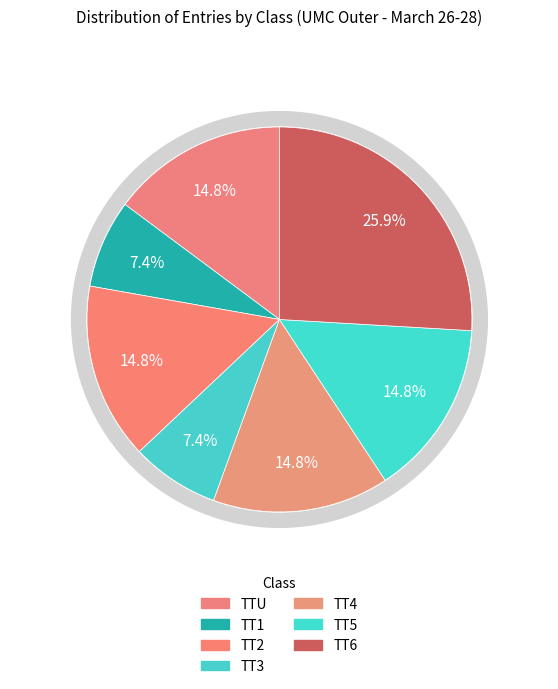

Is it true that TT5 is 15% of the pie?

True